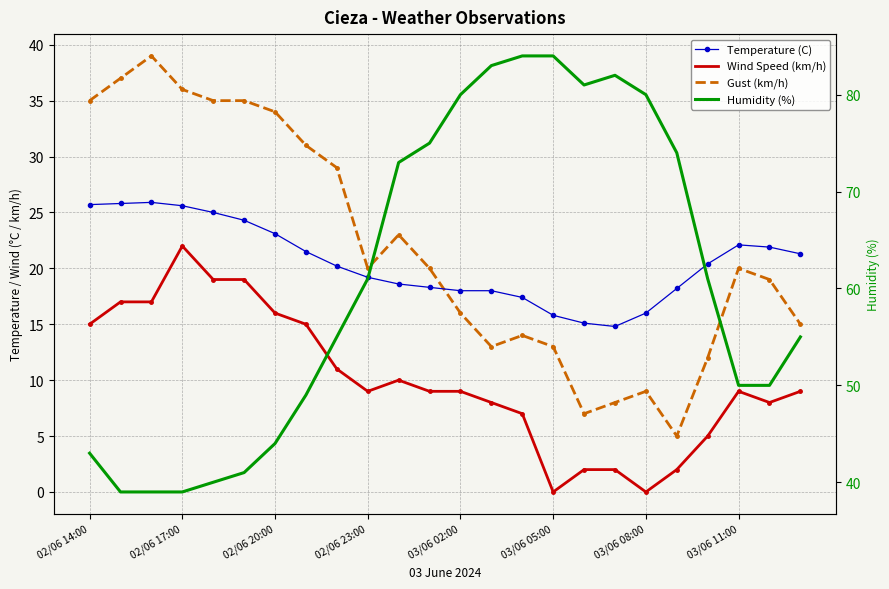

The Gust (km/h) series shows 13.1 at 10. True or false?

False